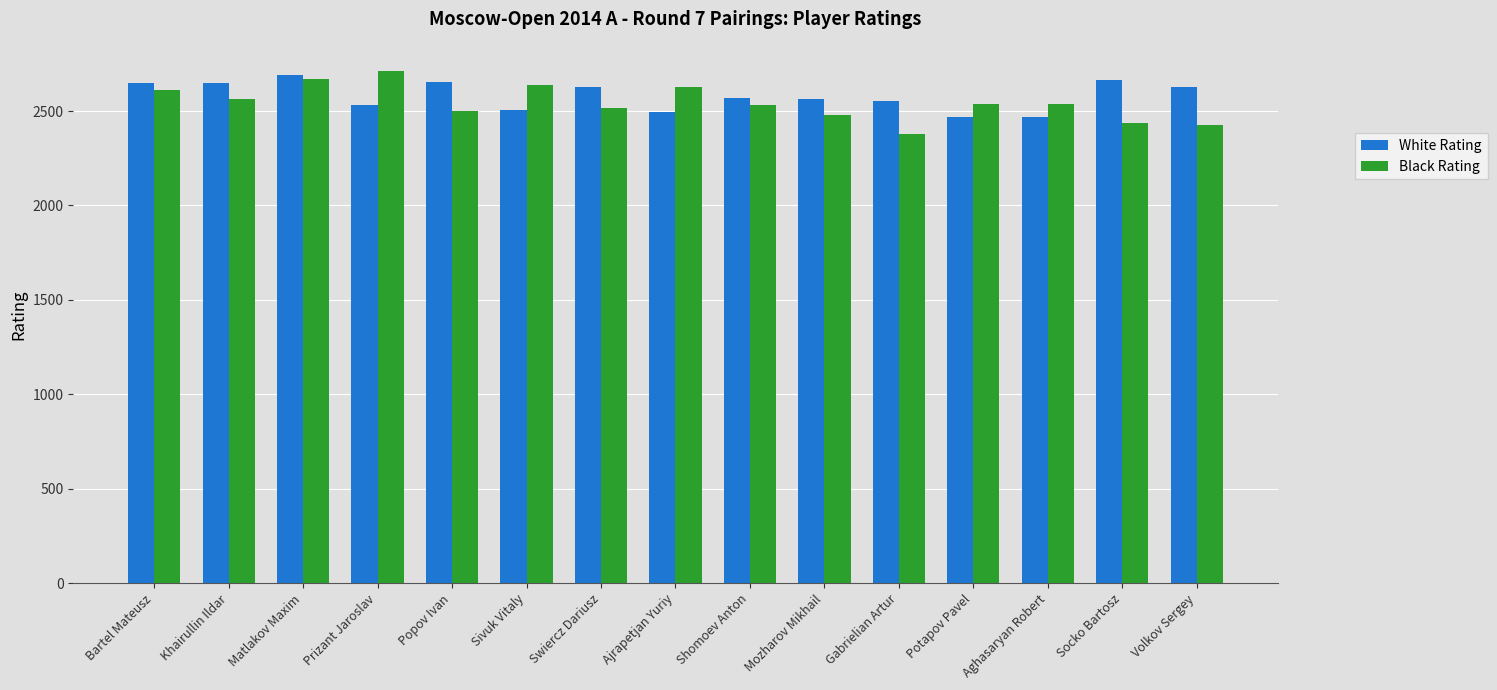

At which category is the sum across all series the highest?

Matlakov Maxim